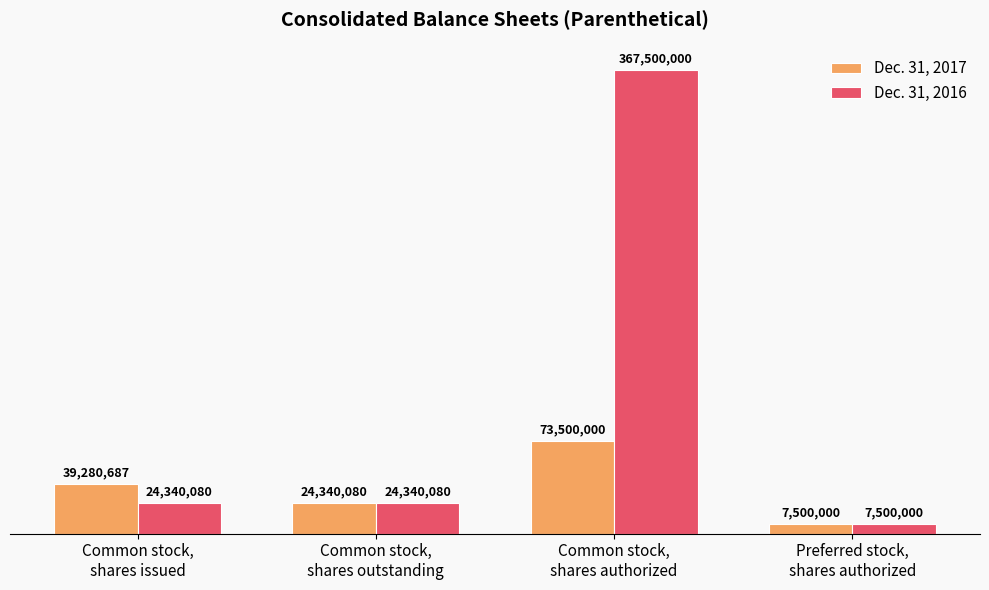

What is the average value of the Dec. 31, 2017 series?

36155192